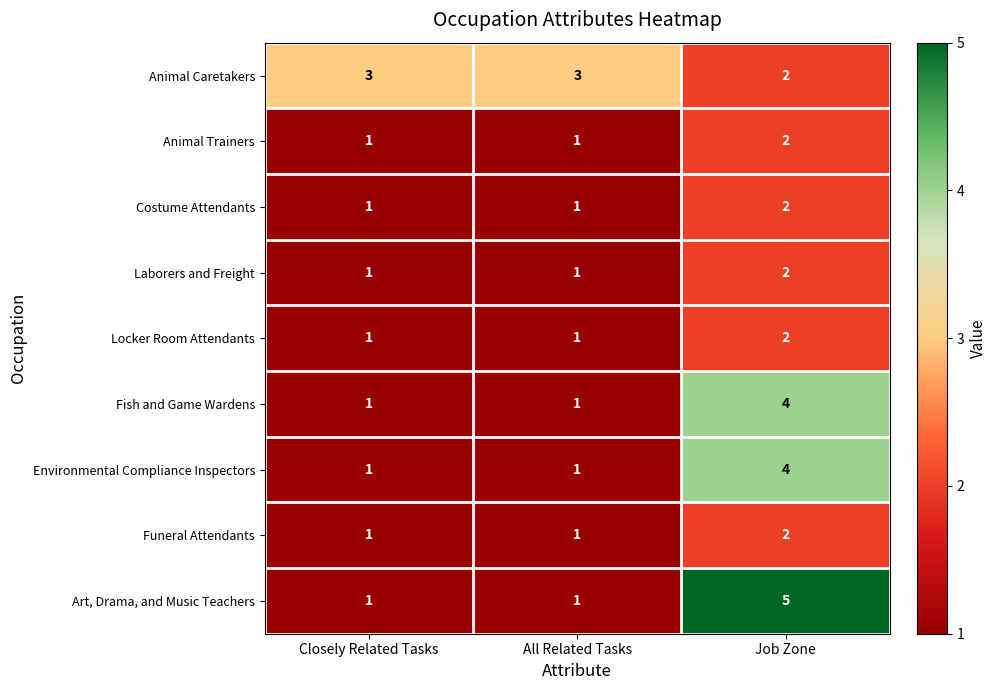

Is it true that Fish and Game Wardens equals 0 at All Related Tasks?

False